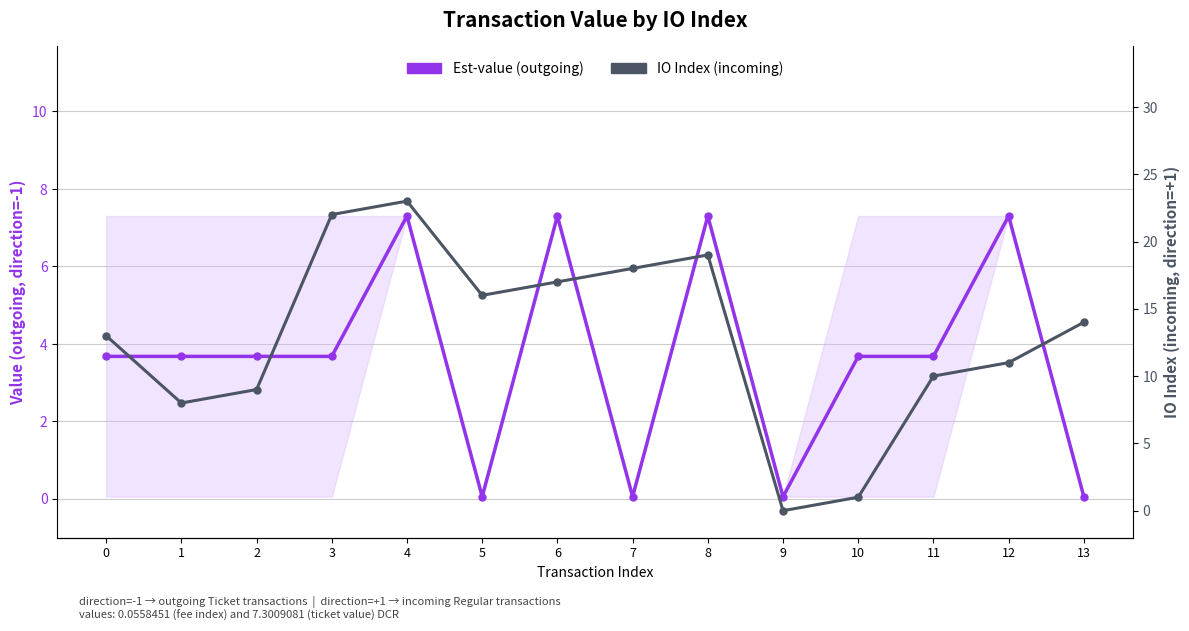

In IO Index (incoming), how many points are higher than both neighbors (excluding endpoints)?

2